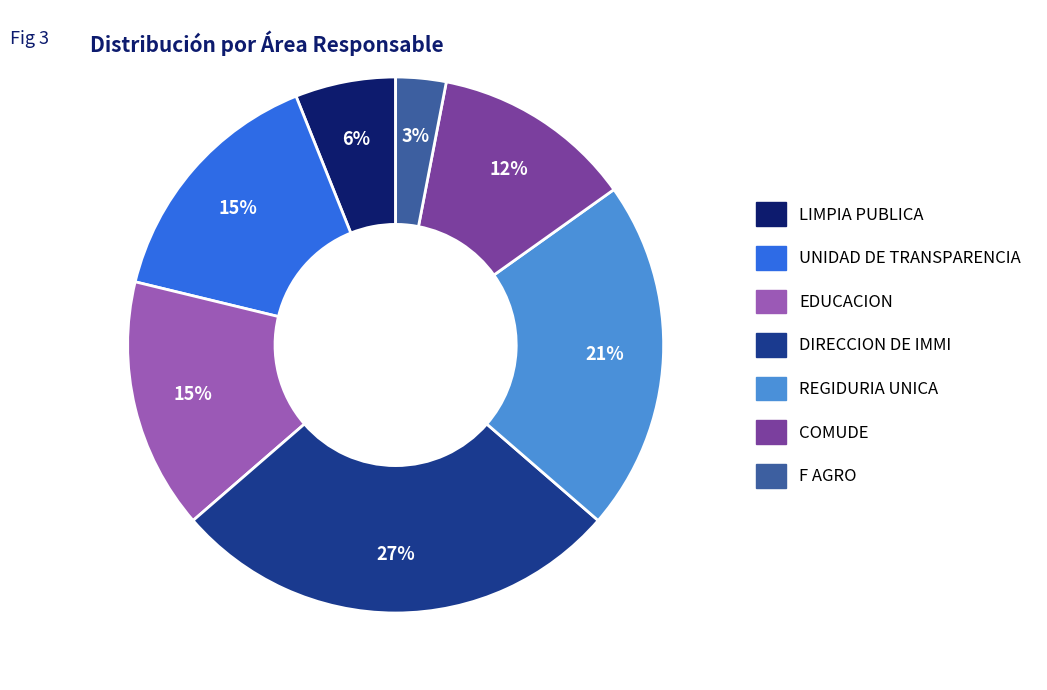

Count the number of slices in the pie.

7